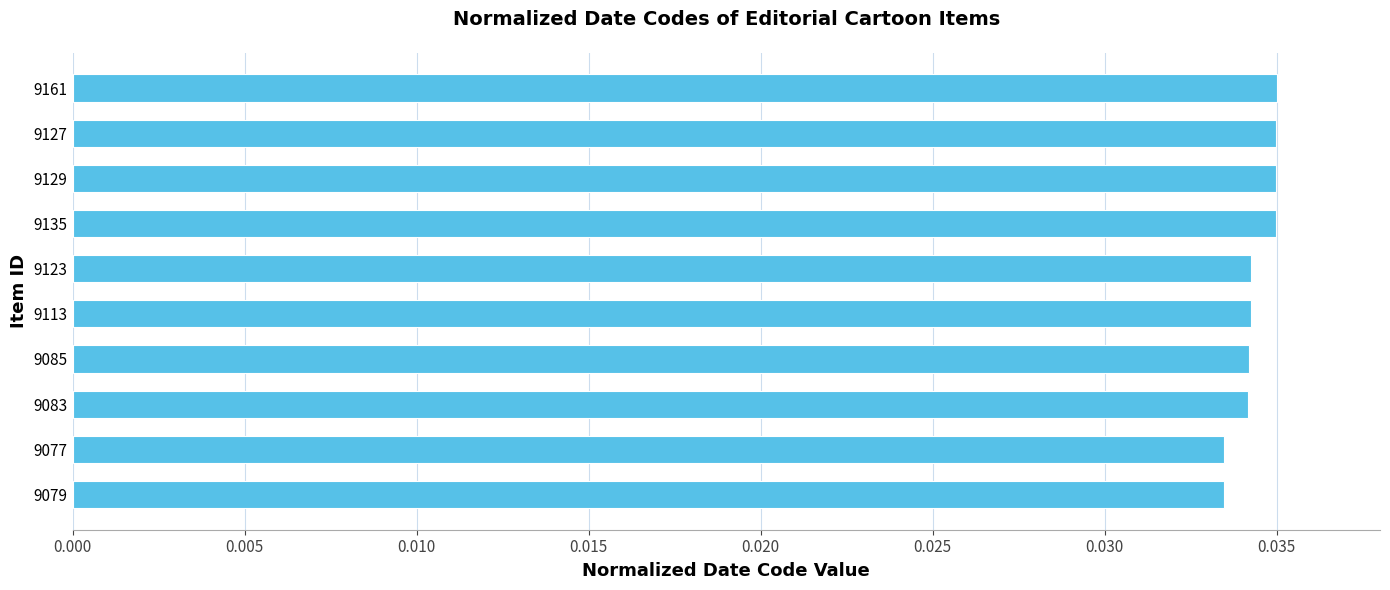

Between 9077 and 9123, which is larger?

9123